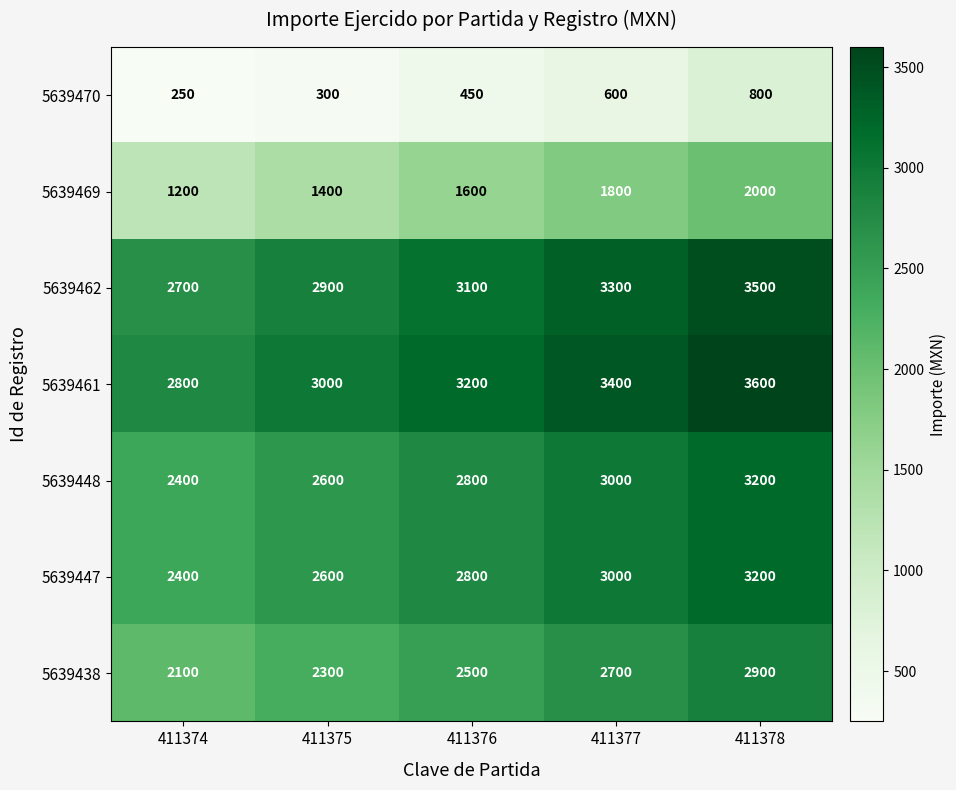

What is the maximum value shown in the chart?

3600